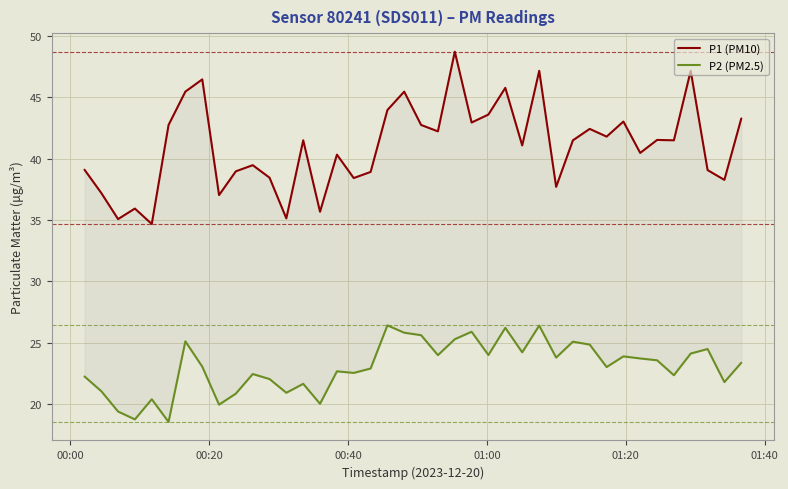

Rank the series by their average value, from highest to lowest.

P1 (PM10), P2 (PM2.5)